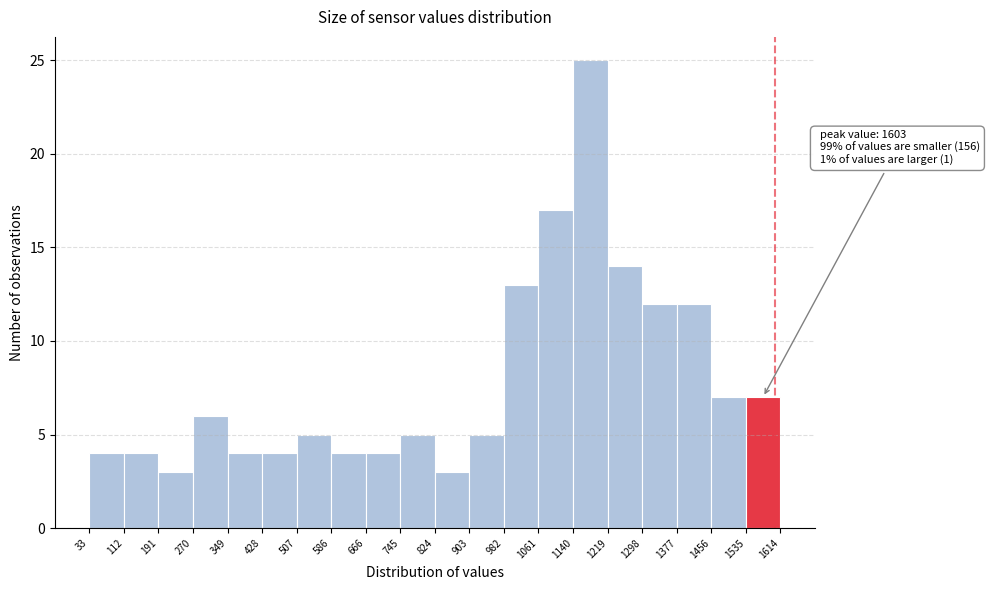

Over which range of the x-axis is the bar tallest?

1140 to 1219